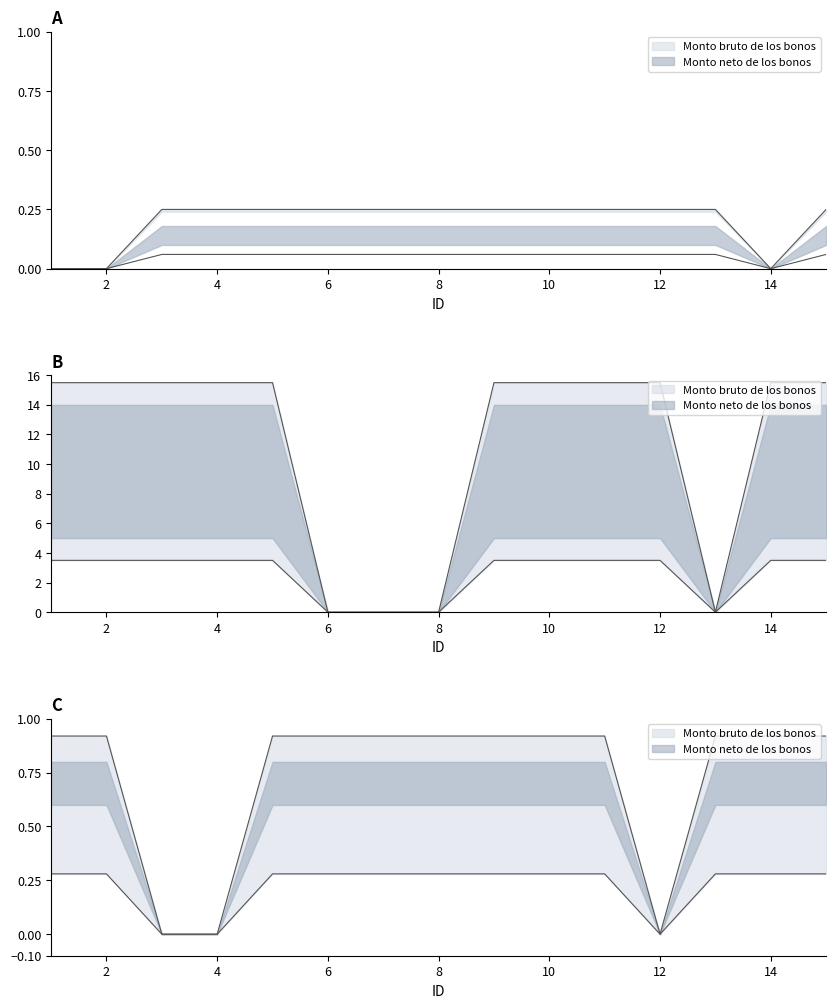

True or false: Monto bruto de los bonos and Monto neto de los bonos cross at least once.

False